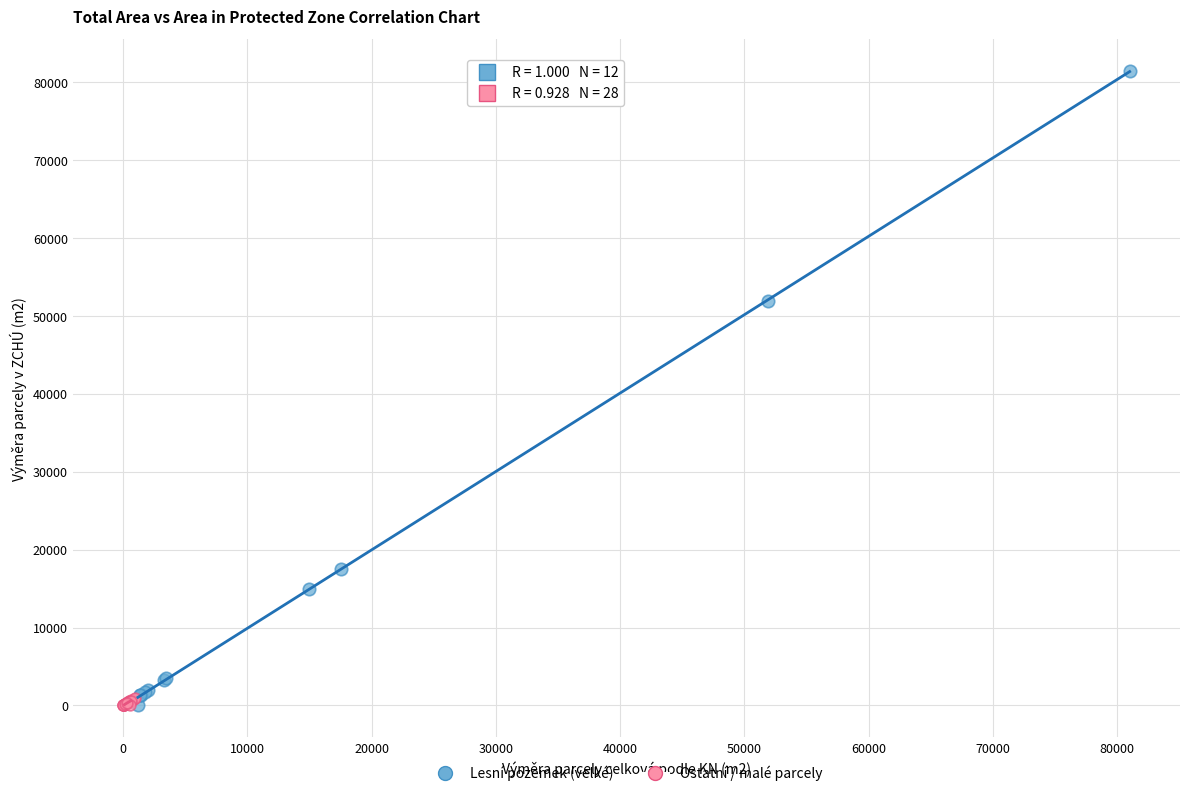

What are all the series names shown in the legend?

Lesní pozemek (velké), Ostatní / malé parcely